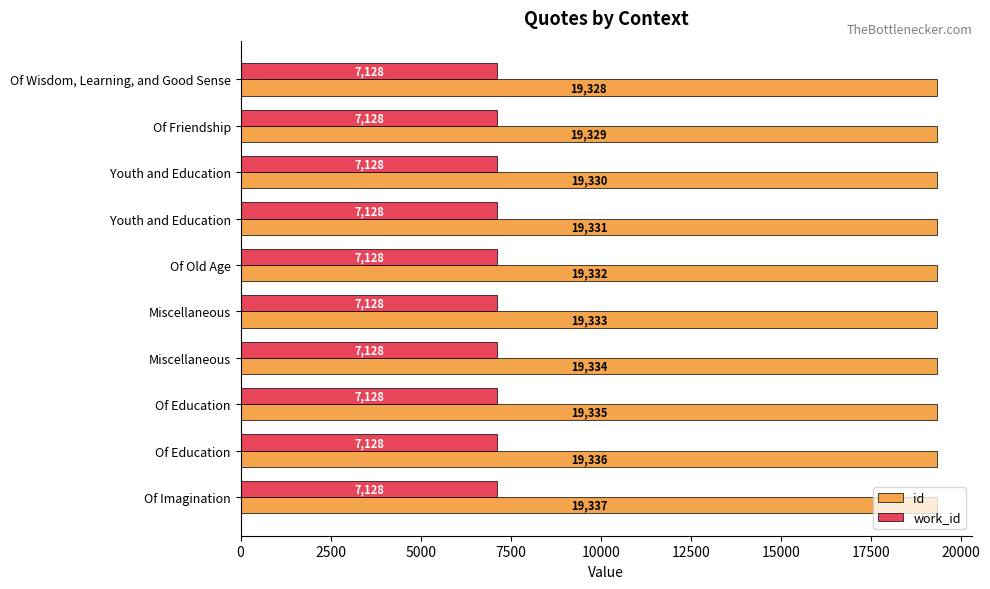

What are all the series names shown in the legend?

id, work_id